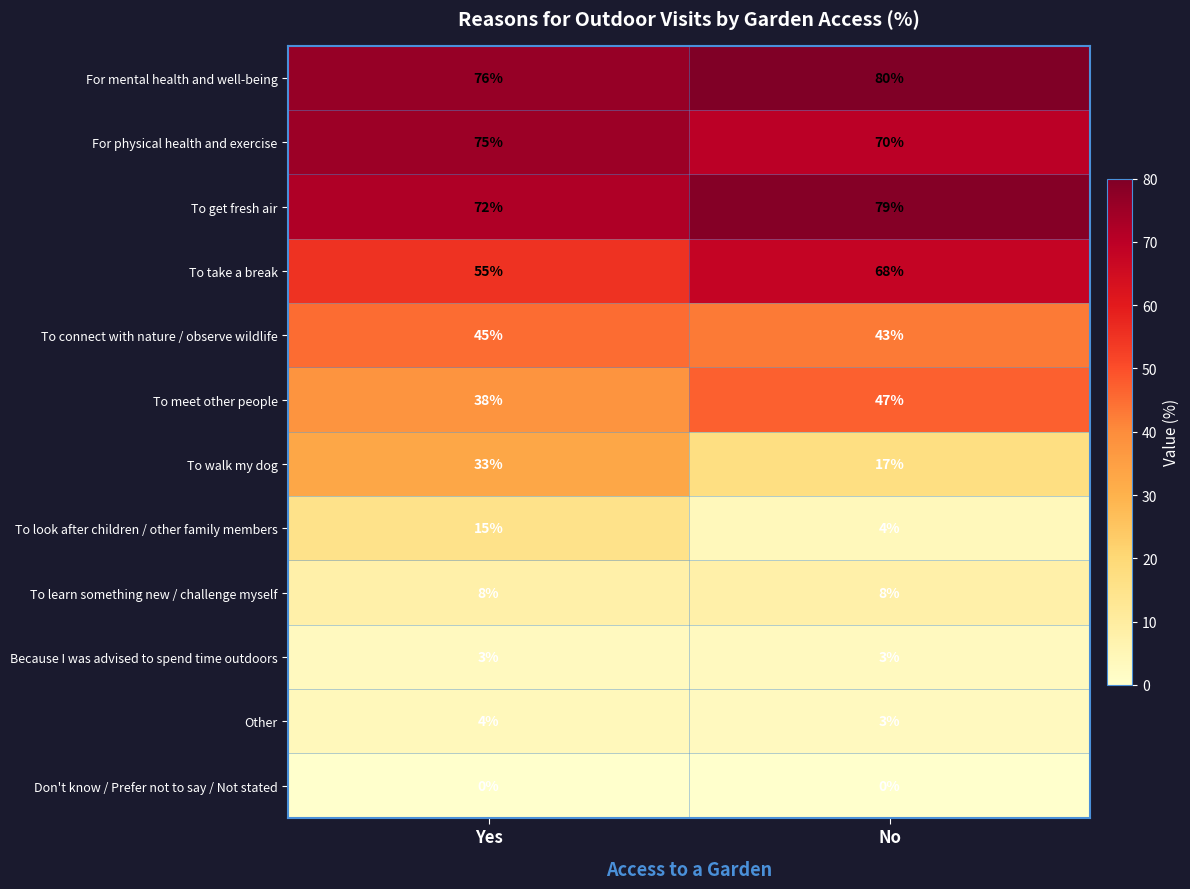

How many series are shown in this chart?

12